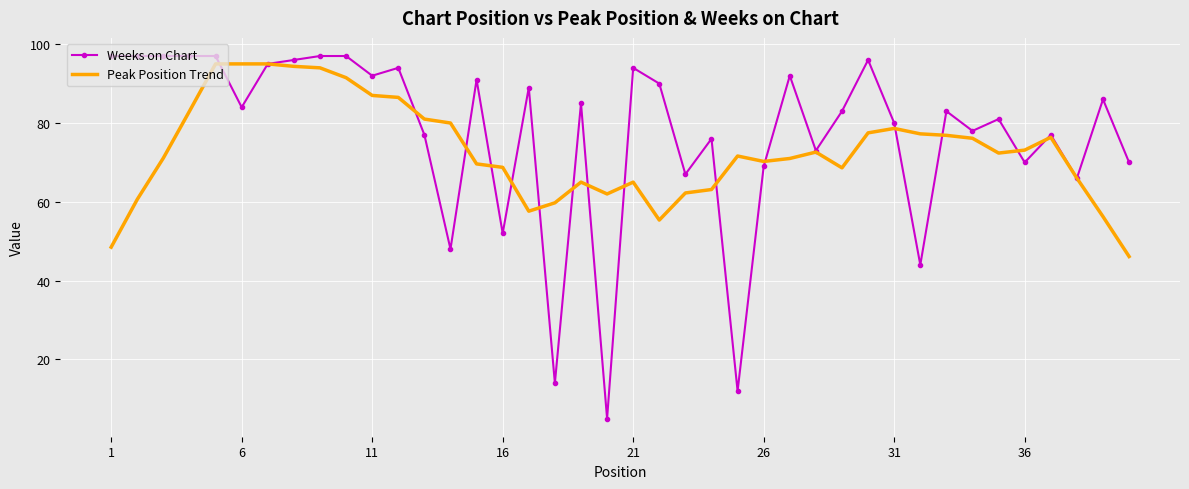

What is the maximum value for Peak Position Trend?

95.0